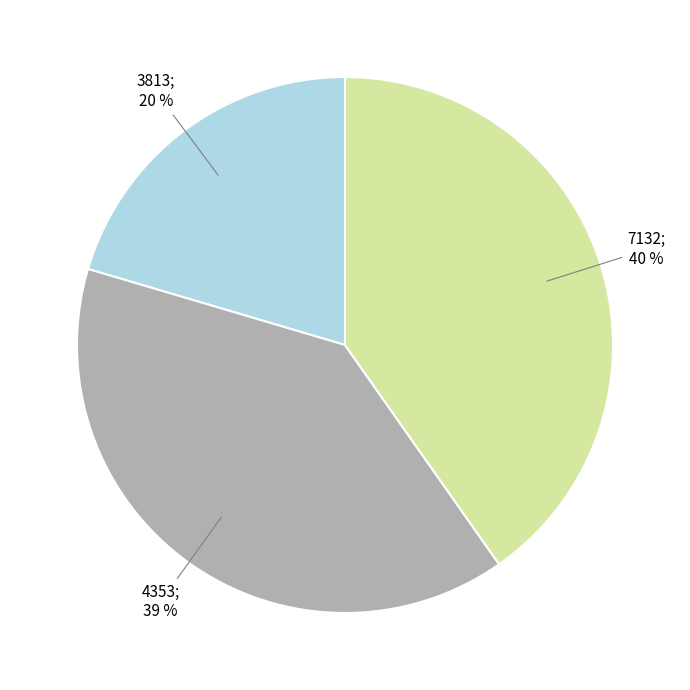

How many slices are in this pie chart?

3